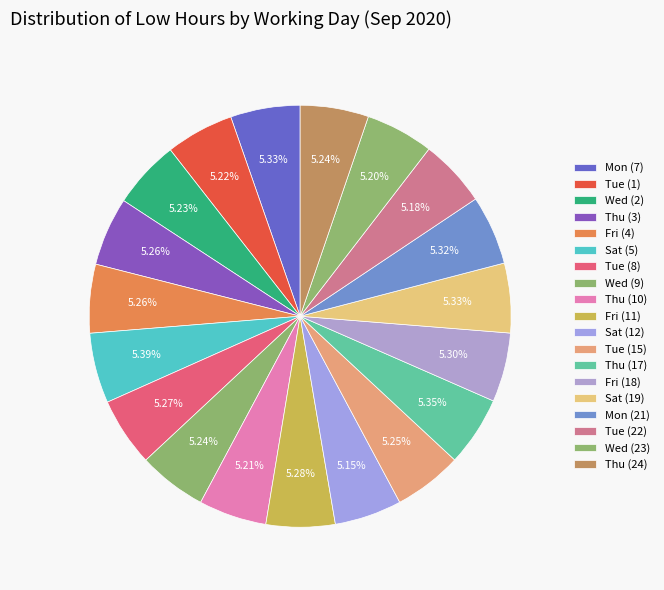

How many segments does this pie chart have?

19